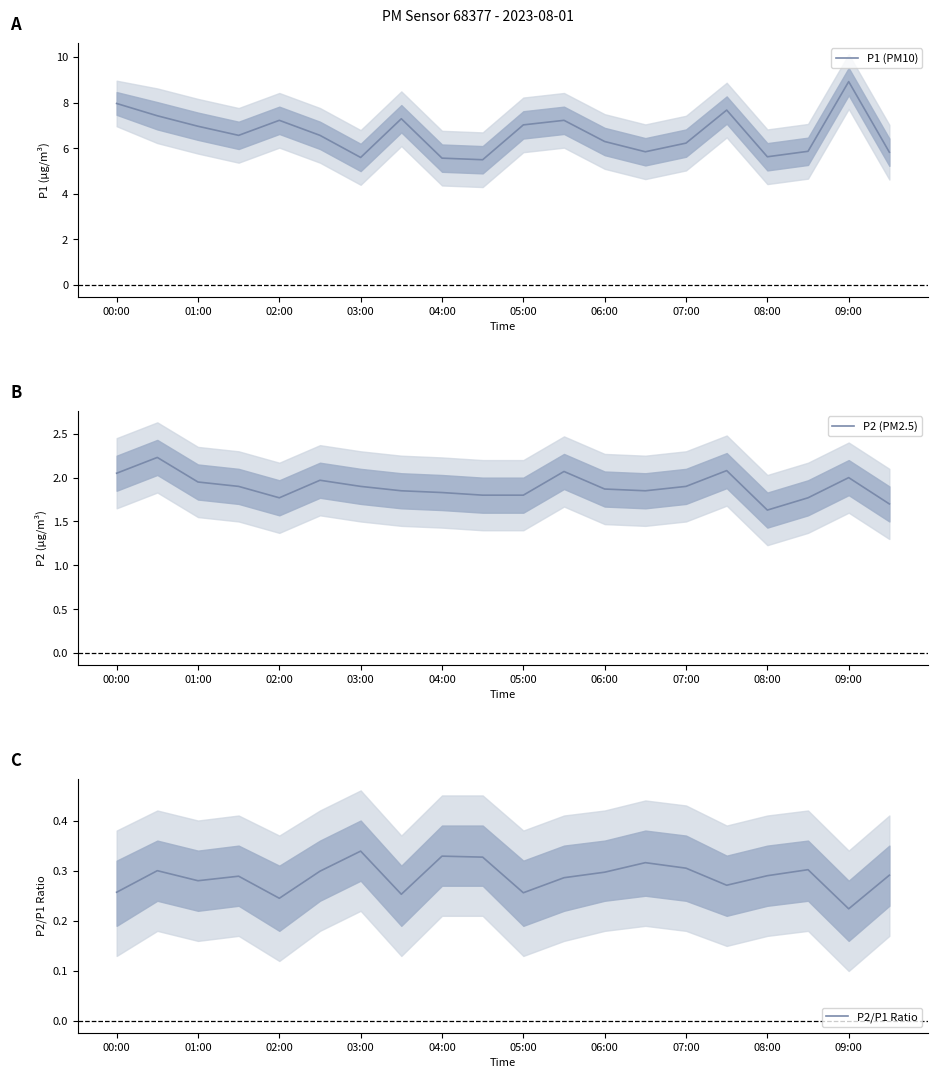

Is this an area chart (filled region under the line)?

No